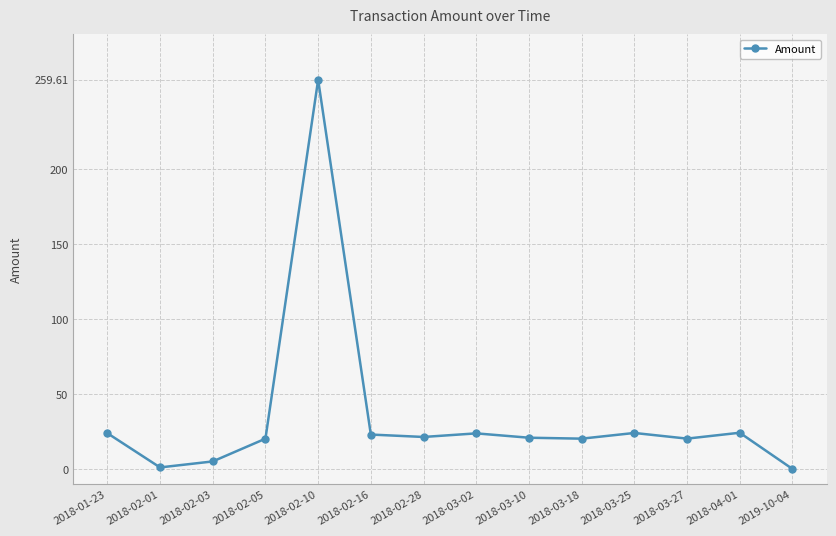

What is the sum of all values?

487.0